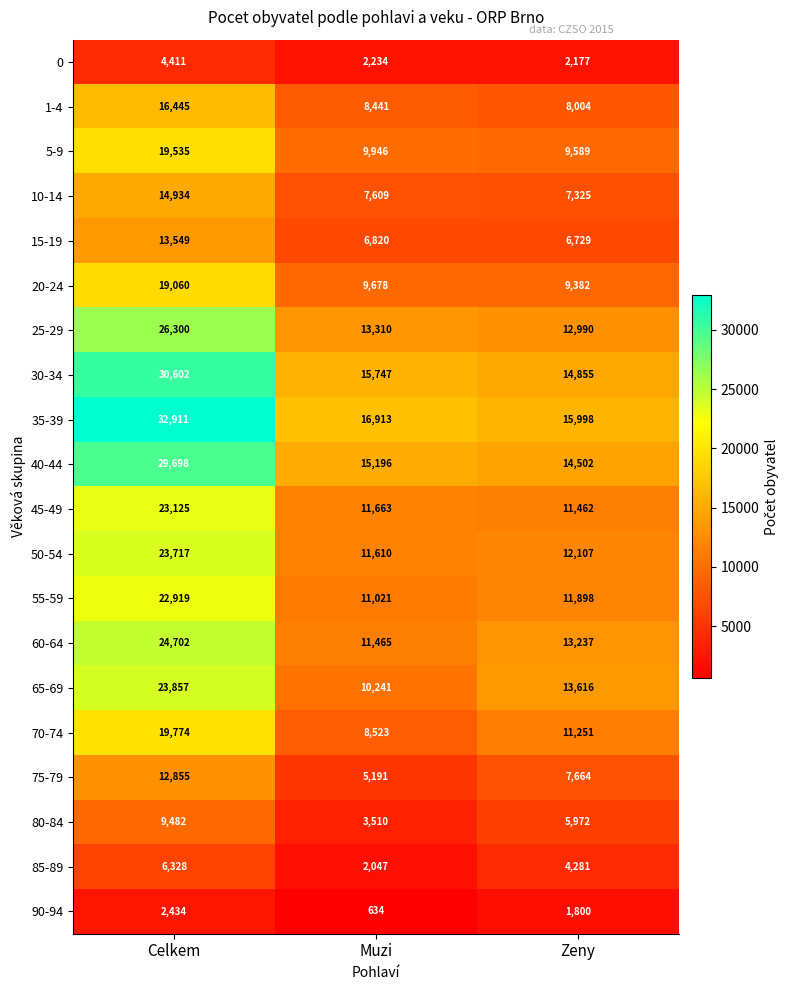

What is the difference between the maximum and minimum values in the 35-39 series?

16913